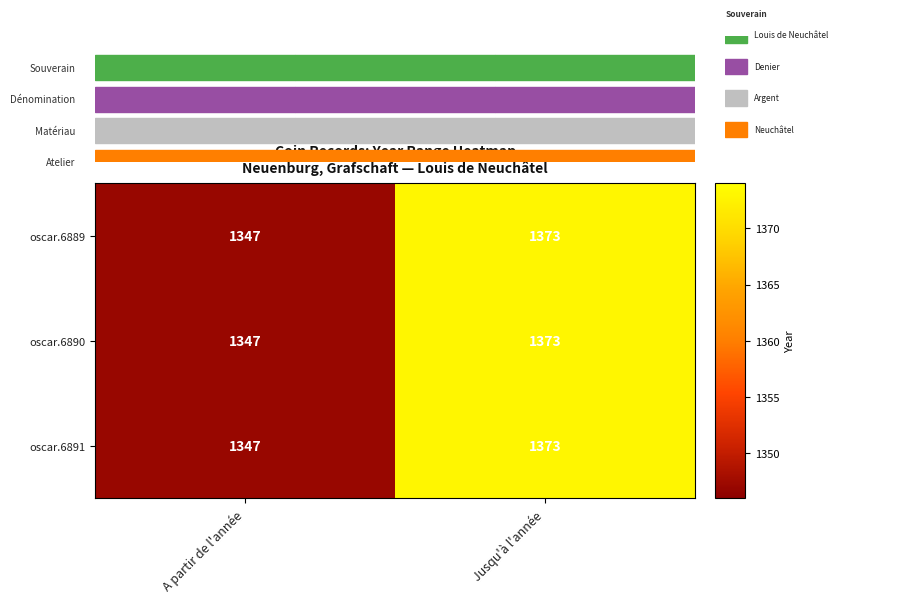

Reading left to right, list all the values displayed in this chart.

oscar.6889: 1347	1373
oscar.6890: 1347	1373
oscar.6891: 1347	1373